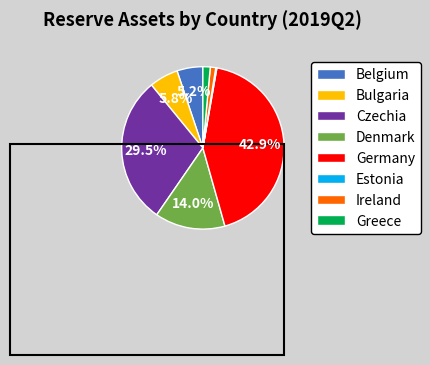

What is the largest slice in the pie chart?

Germany